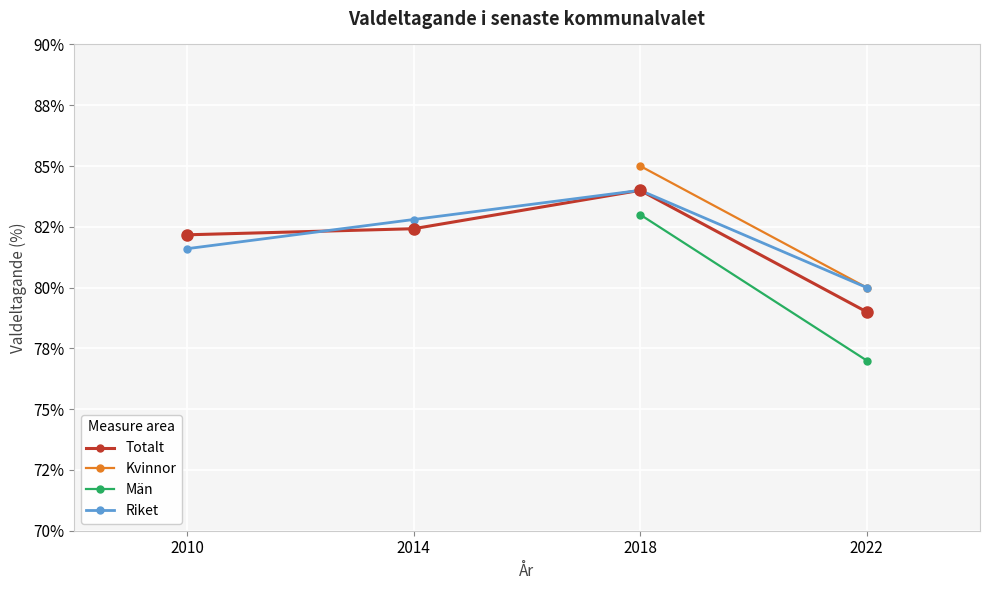

What is the difference between the maximum and minimum values in the Totalt series?

5.0